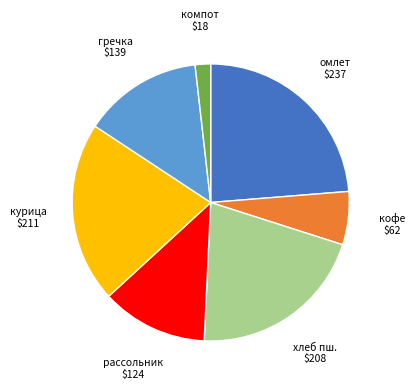

Does any single category account for the majority?

No